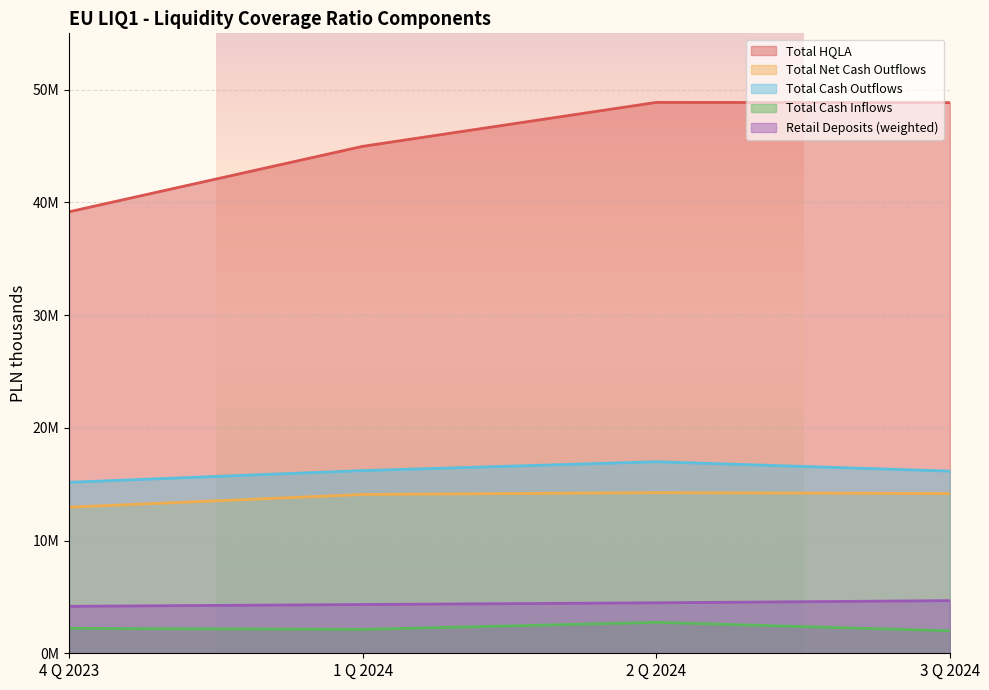

What are all the series names shown in the legend?

Total HQLA, Total Net Cash Outflows, Total Cash Outflows, Total Cash Inflows, Retail Deposits (weighted)